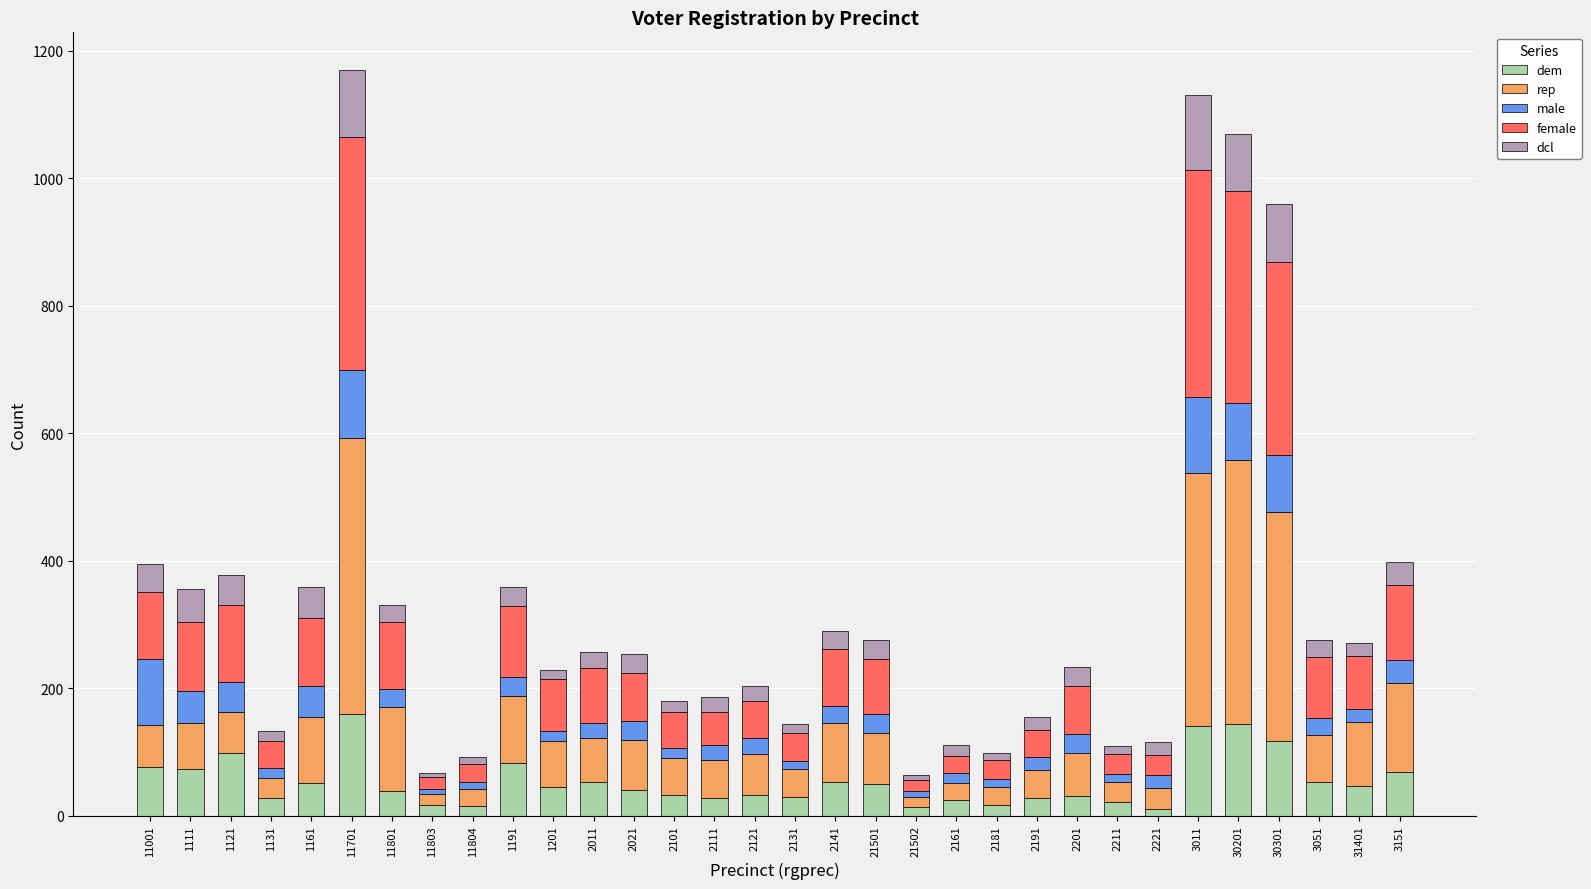

What is the total value across all series at 2121?

204